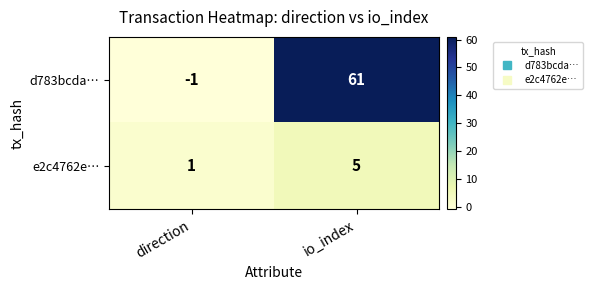

Between direction and io_index, which series saw the biggest shift?

d783bcda…